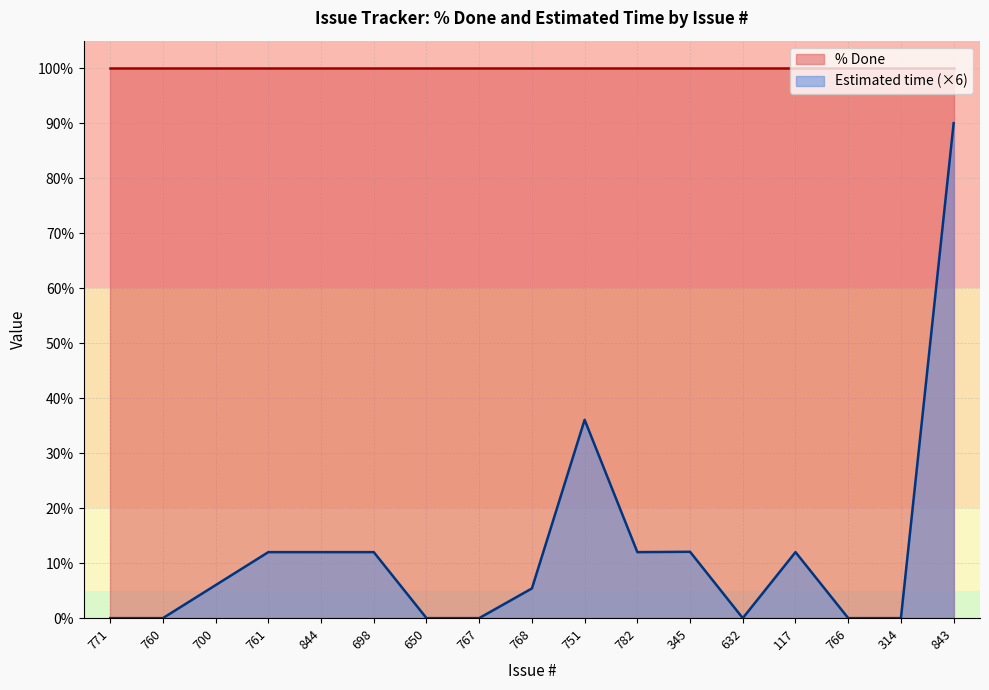

Reading right to left, transcribe all the data shown in this chart.

90.0	0.0	0.0	12.0	0.0	12.1	12.0	36.1	5.4	0.0	0.0	12.0	12.0	12.0	6.0	0.0	0.0